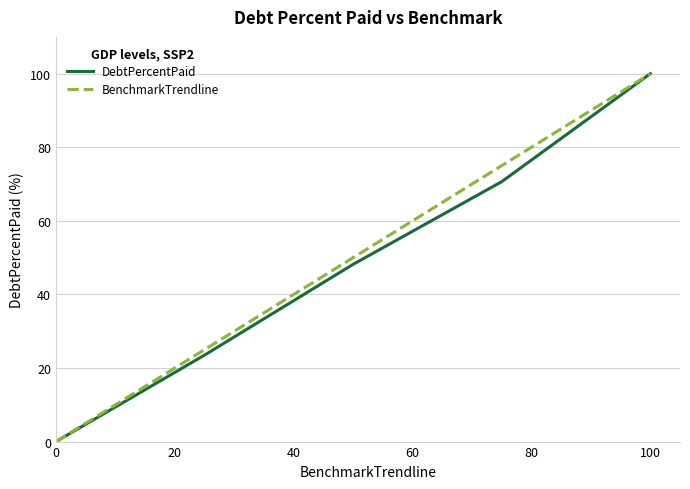

What is the highest value of the BenchmarkTrendline series?

100.0